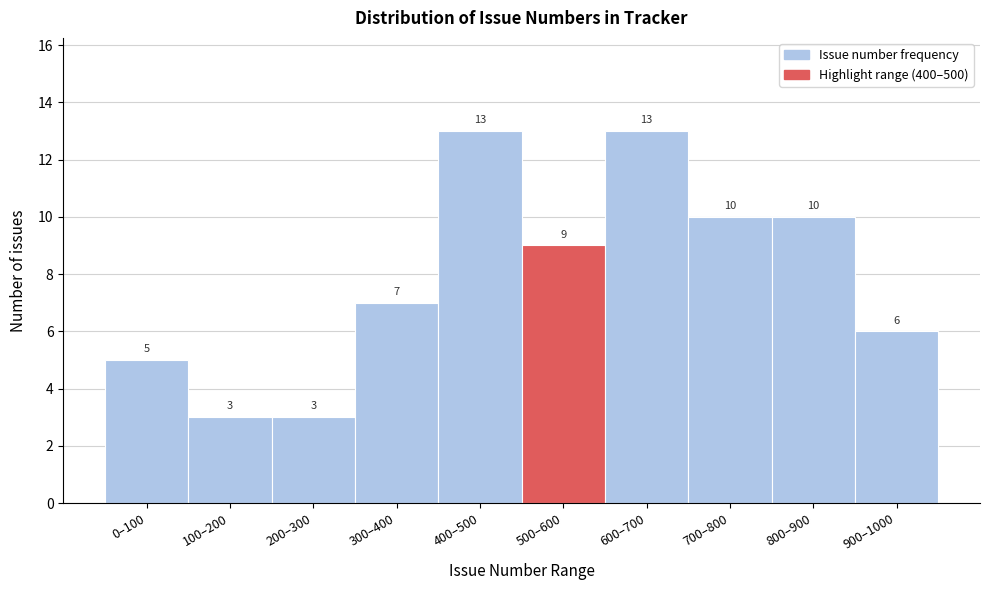

Reading left to right, list all the values displayed in this chart.

5	3	3	7	13	9	13	10	10	6